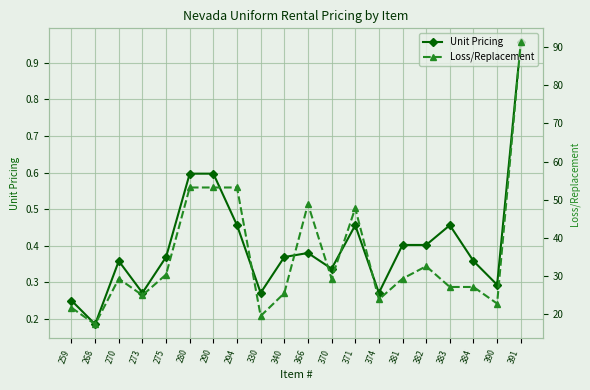

What is the value of the Loss/Replacement point at the 8th from the left?

53.2